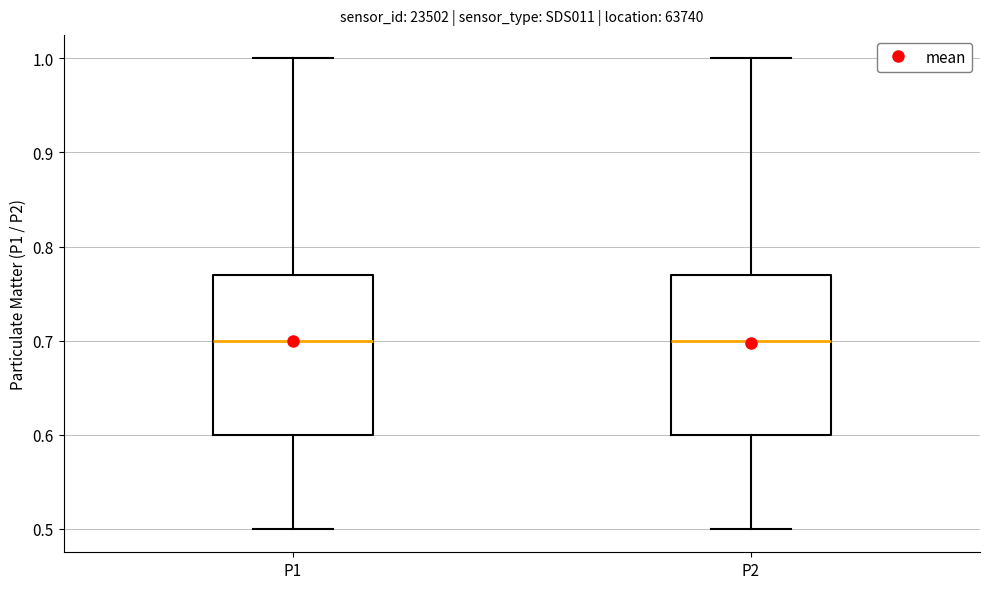

Where does the upper whisker of the box for P2 end on the y-axis? The values are not printed on the chart, so give them approximately, as read against the axis.

1.00